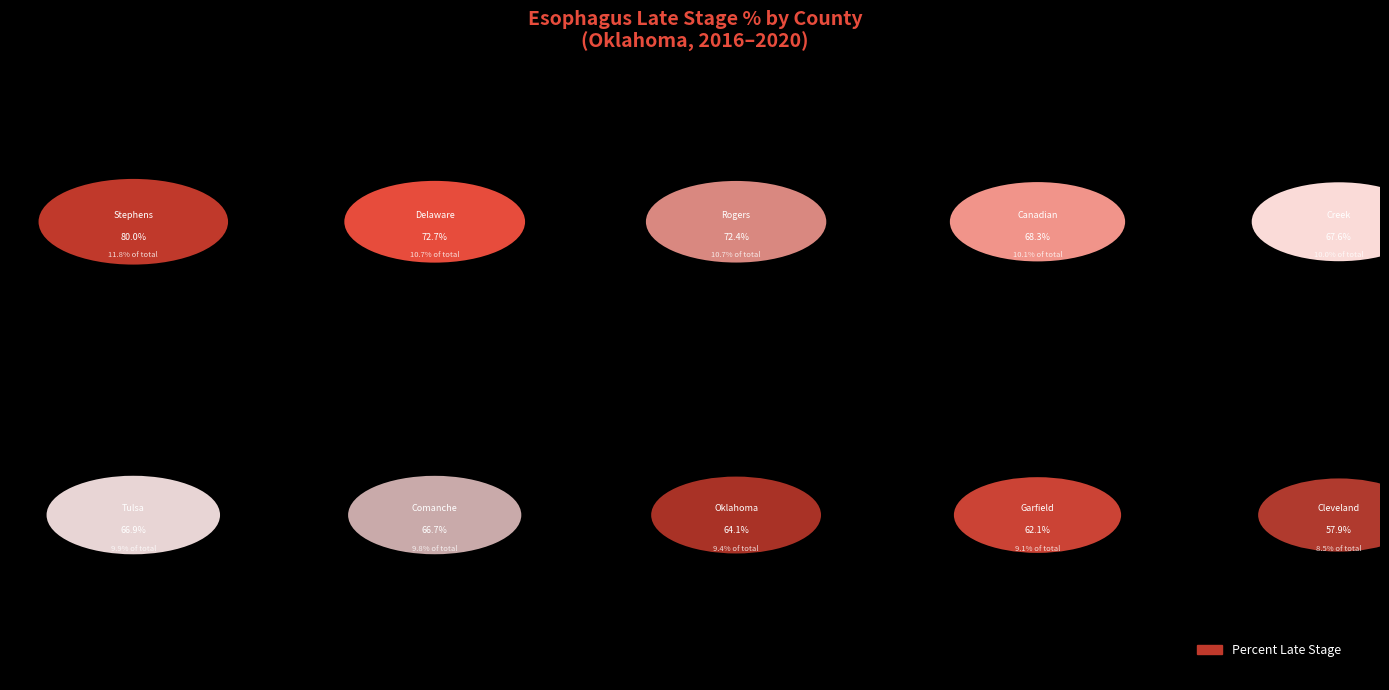

True or false: Rogers County accounts for 11% of the total.

True